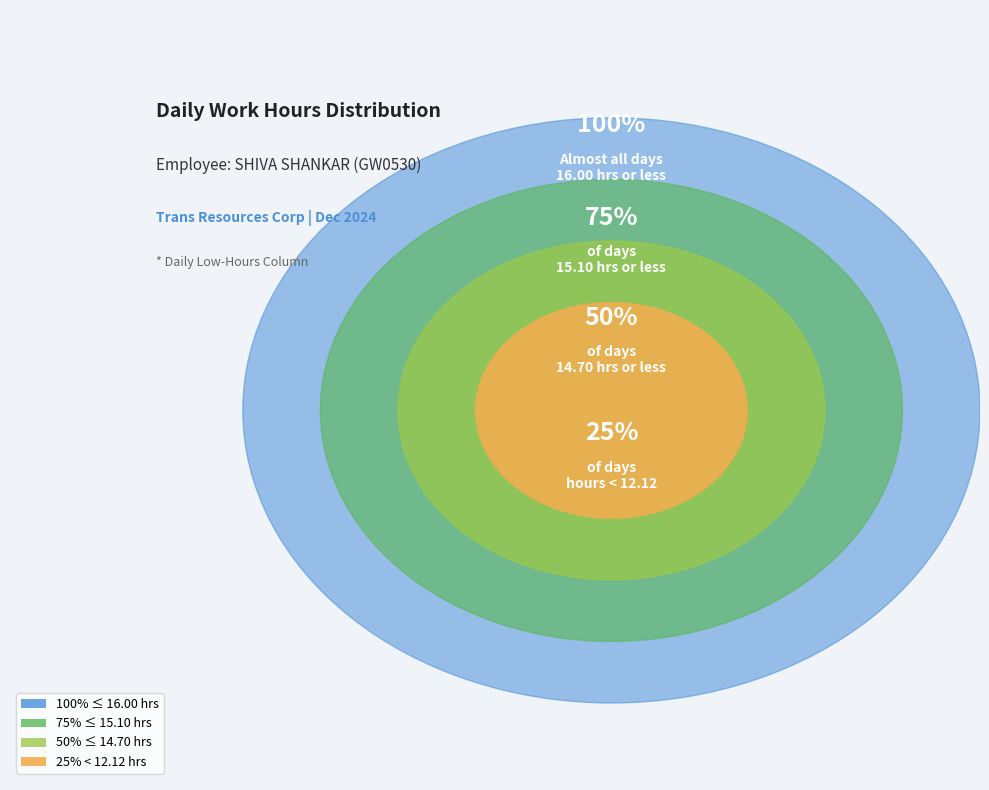

True or false: 7-Sat accounts for 16% of the total.

False